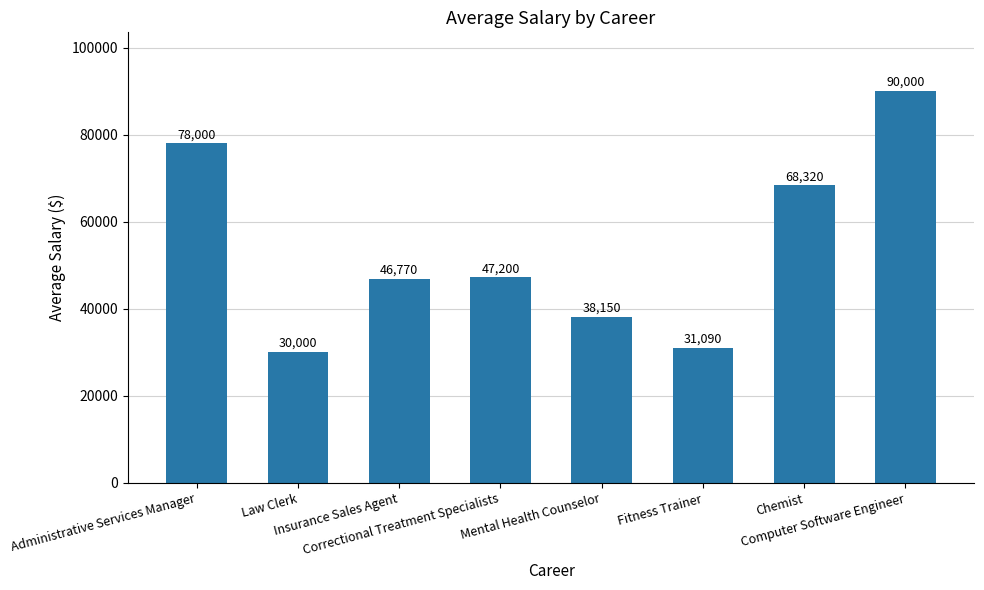

Where does the data first go above 47200?

Administrative Services Manager